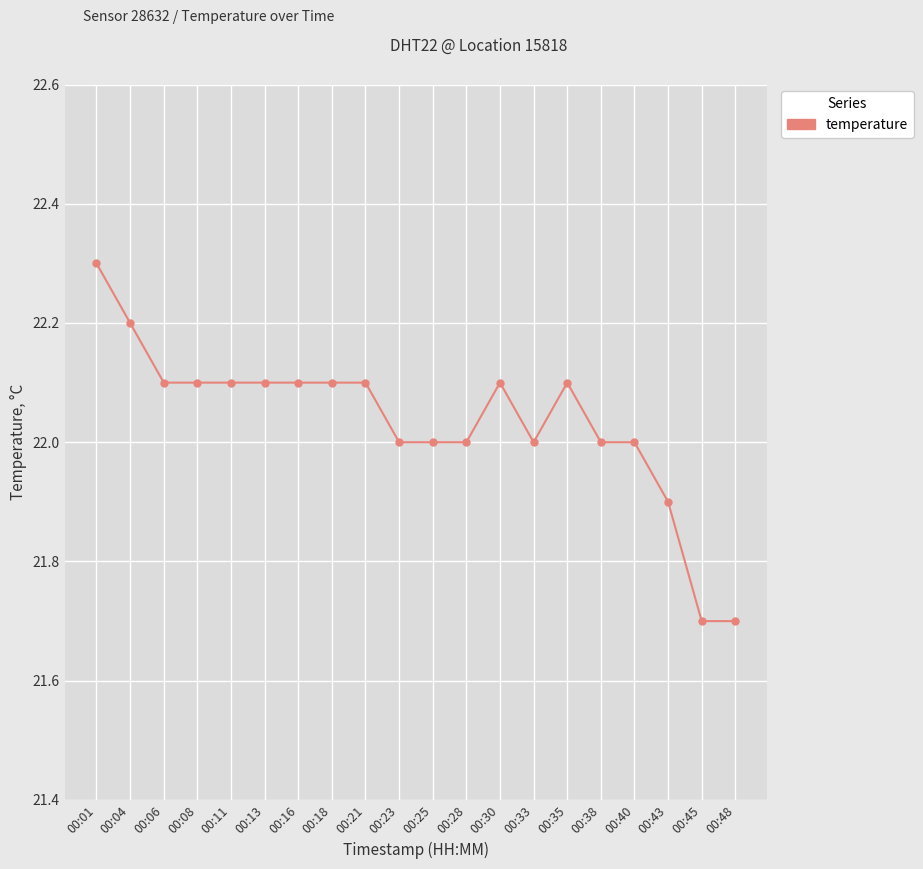

What is the sum of all values?

440.7